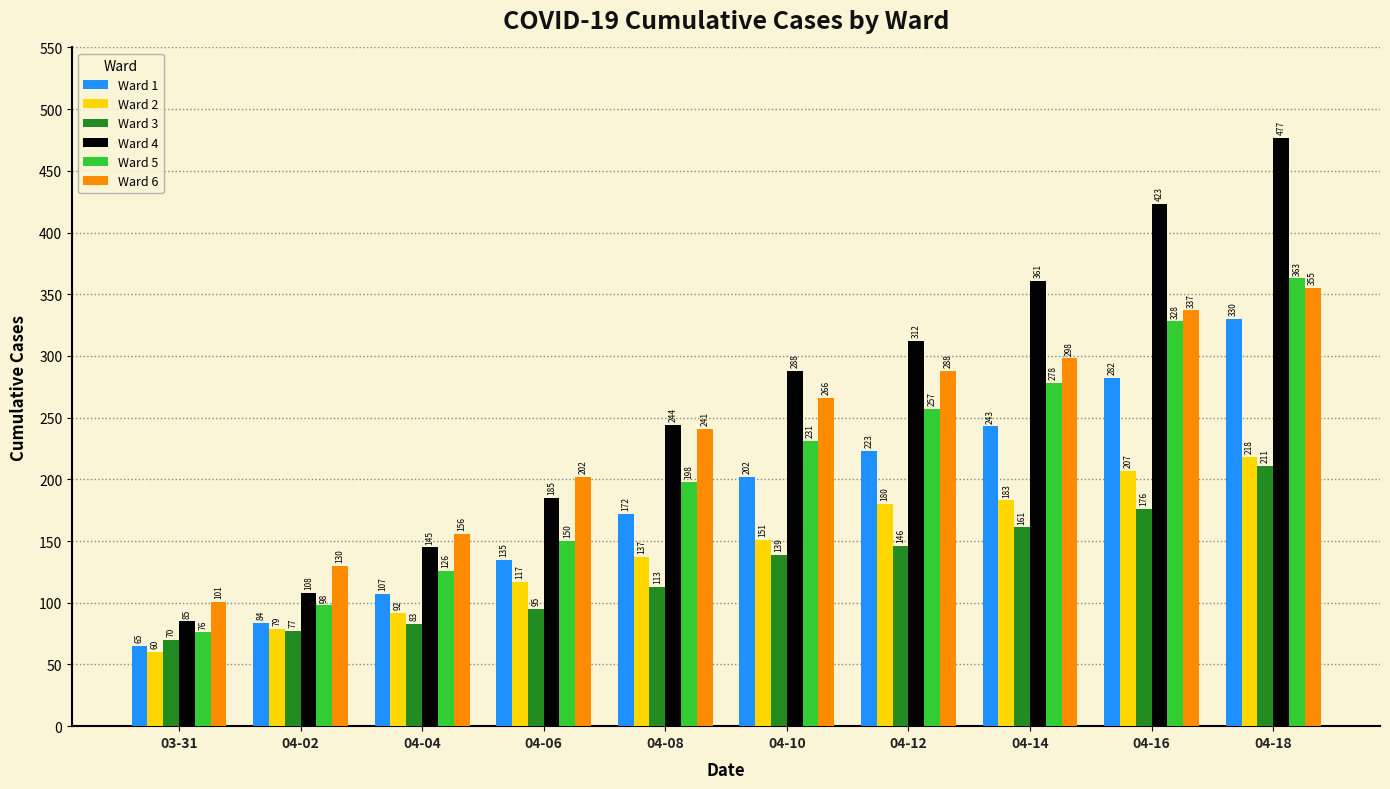

How many categories are shown in the chart?

10